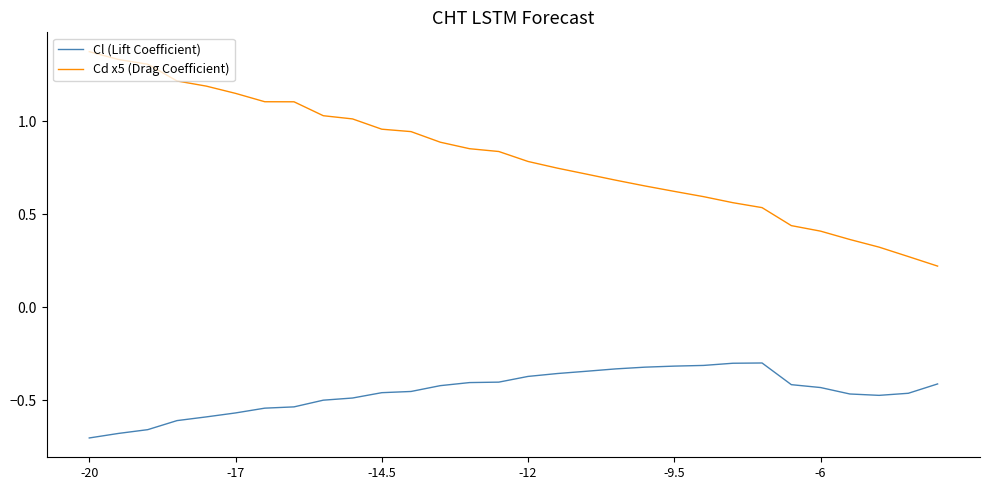

Which series has the largest range (max minus min)?

Cd x5 (Drag Coefficient)